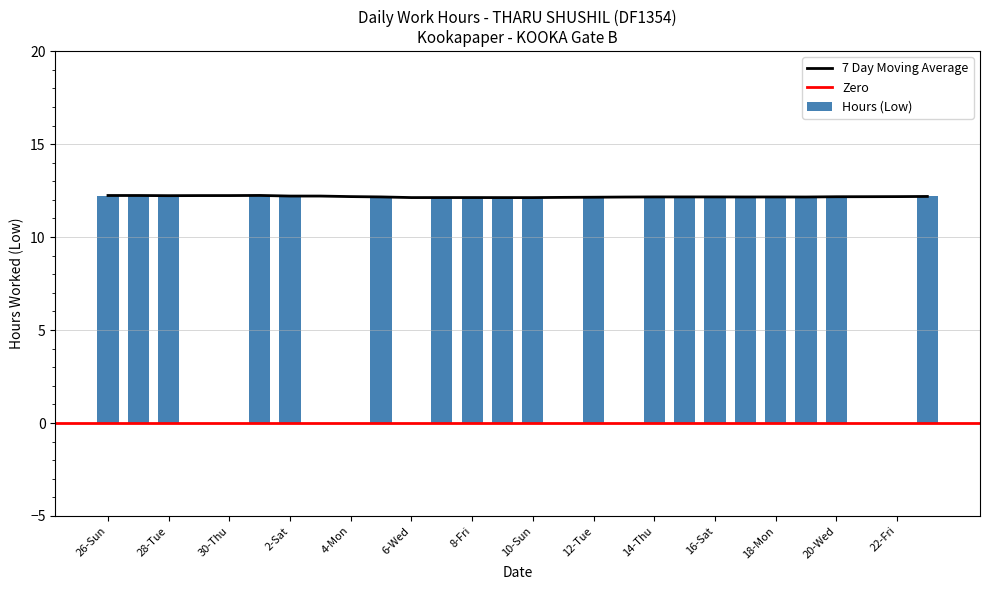

Where is the data nearest to the value 6?

29-Wed